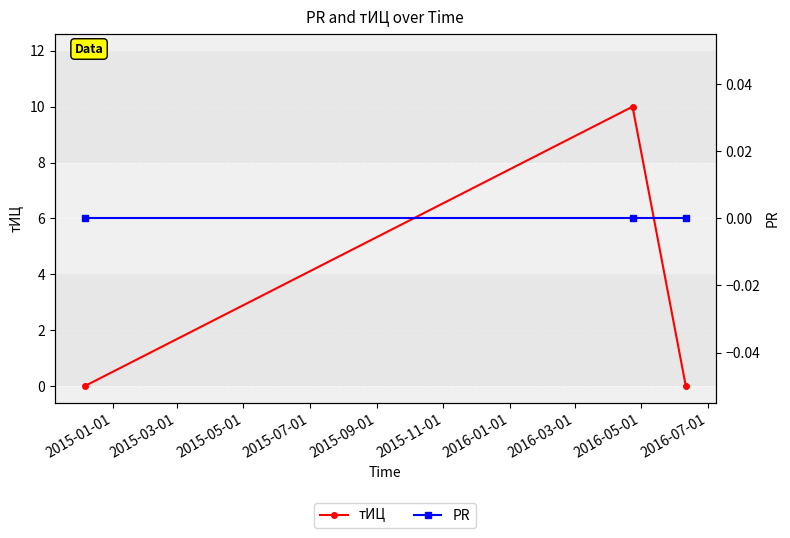

Reading left to right, transcribe all the data shown in this chart.

тИЦ: 0	10	0
PR: 0	0	0